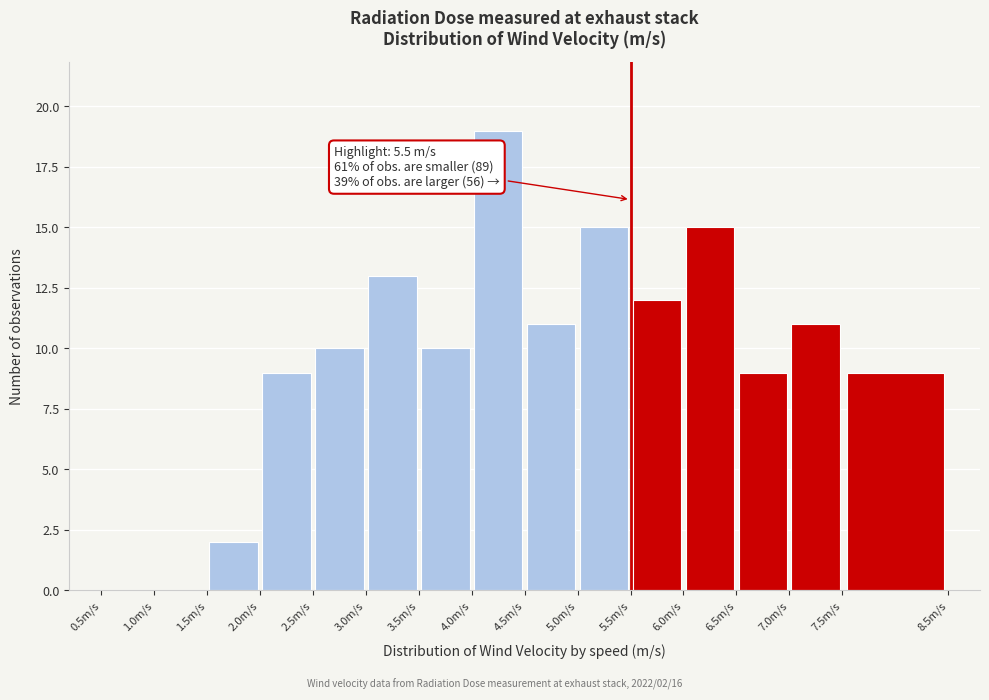

Over which range of the x-axis is the bar tallest?

4.0 to 4.5